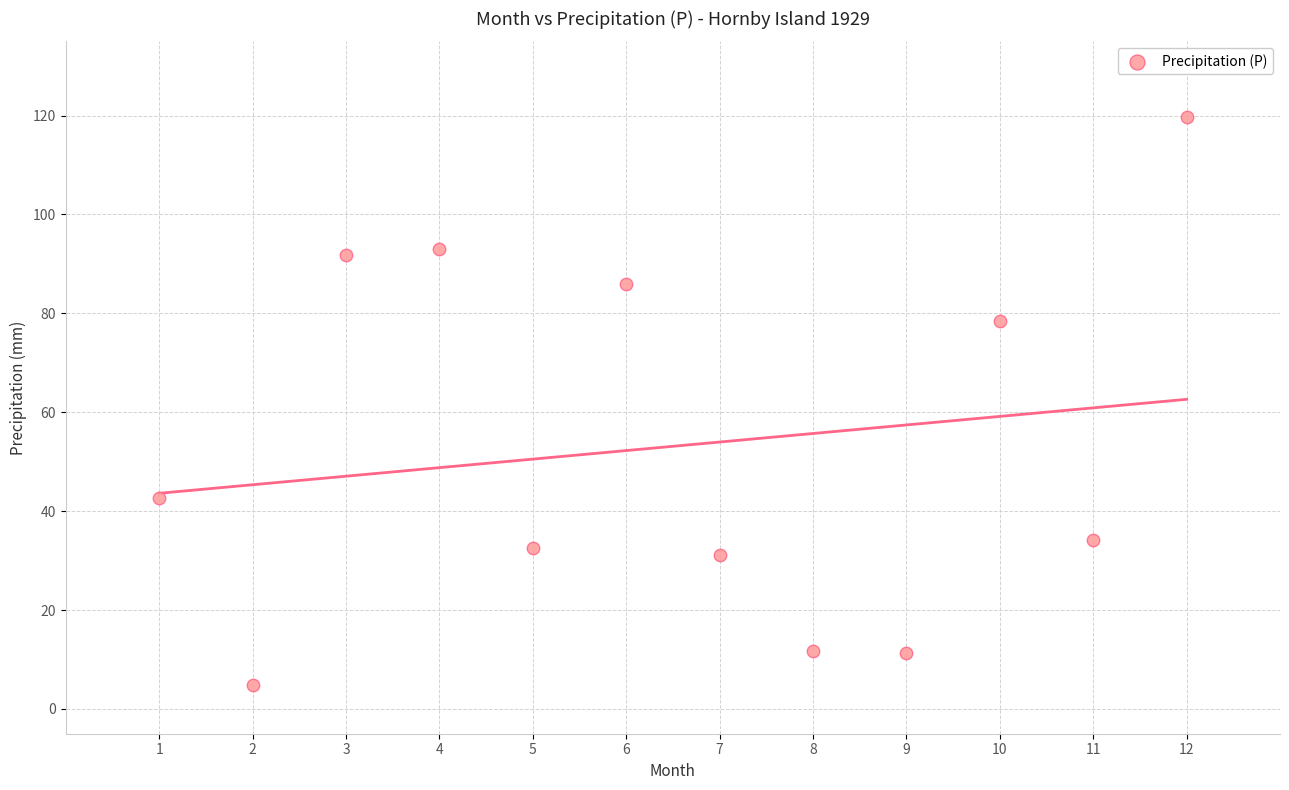

What is the range of Y values (max minus min)?

114.9